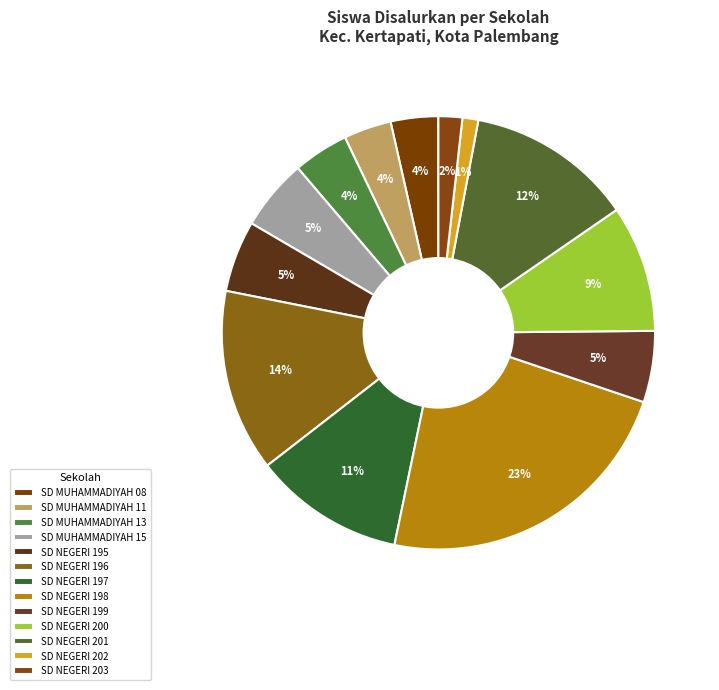

Count the number of slices in the pie.

13